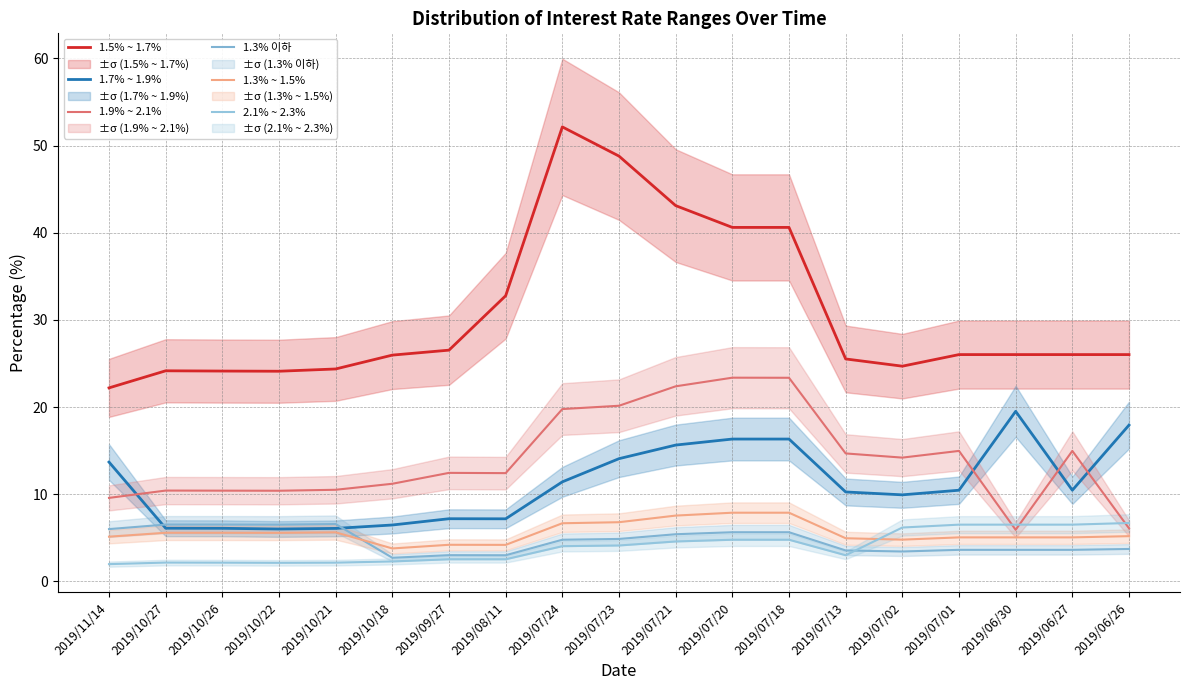

Is the value of 1.7% ~ 1.9% at 2019/07/01 greater than the value of 1.3% ~ 1.5% at 2019/07/21?

Yes